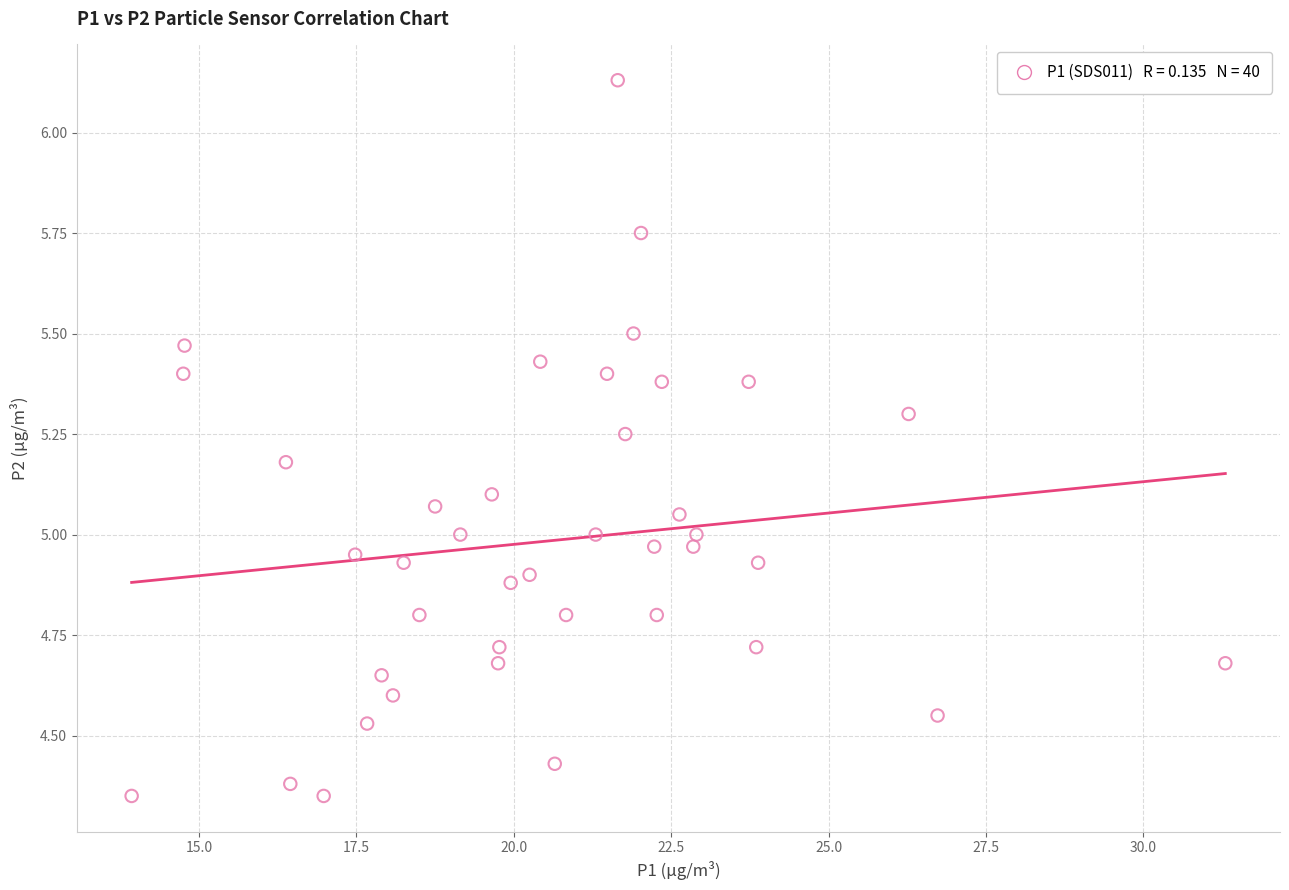

What is the range of X values (max minus min)?

17.4